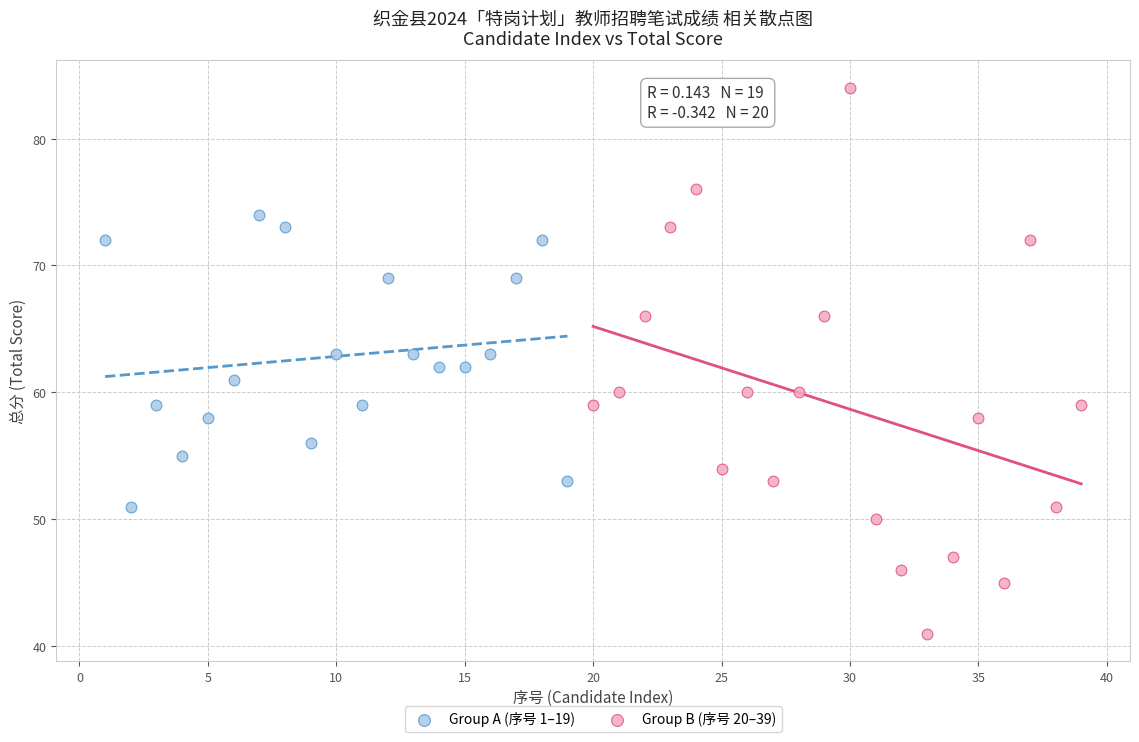

Which series contains the highest Y value?

Group B (序号 20–39)